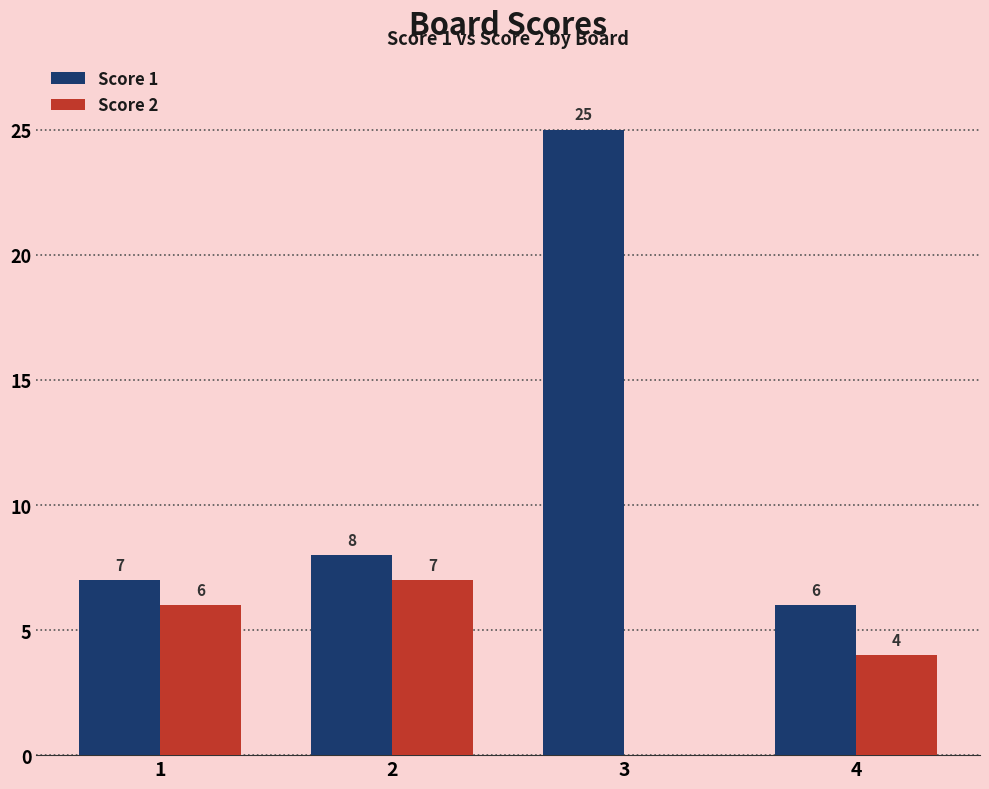

What is the sum of the Score 2 values at 4 and 3?

4